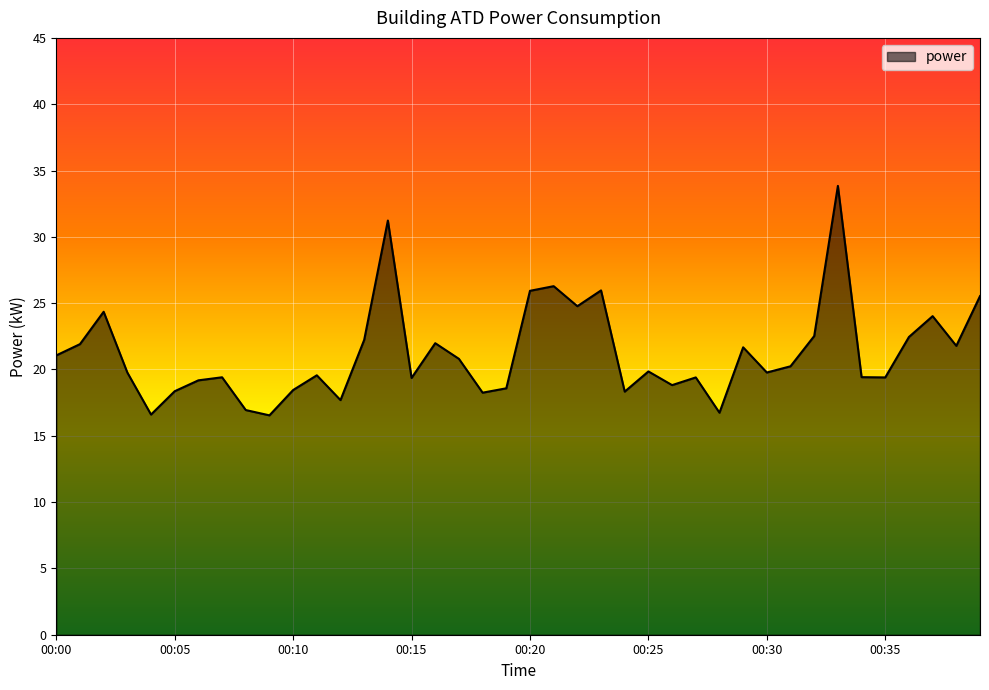

What is the difference between the maximum and minimum values?

17.3